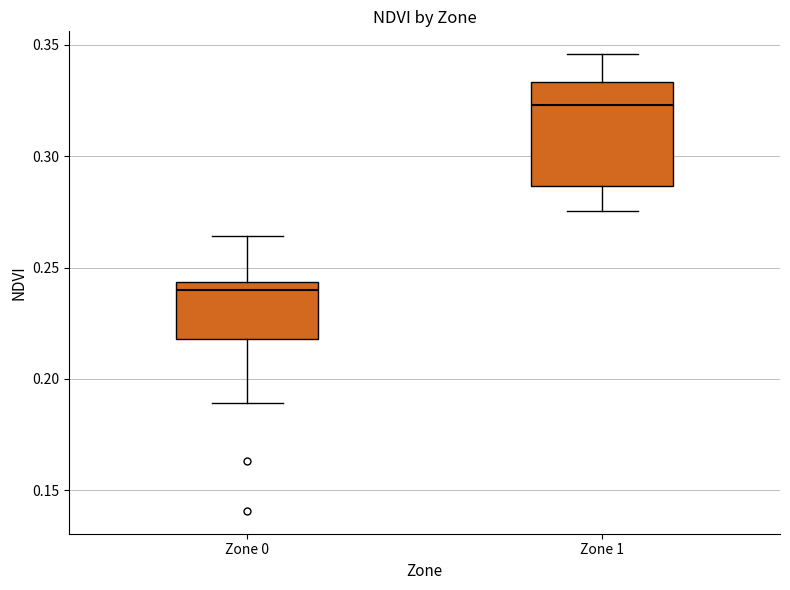

Which box's median line is the highest?

Zone 1